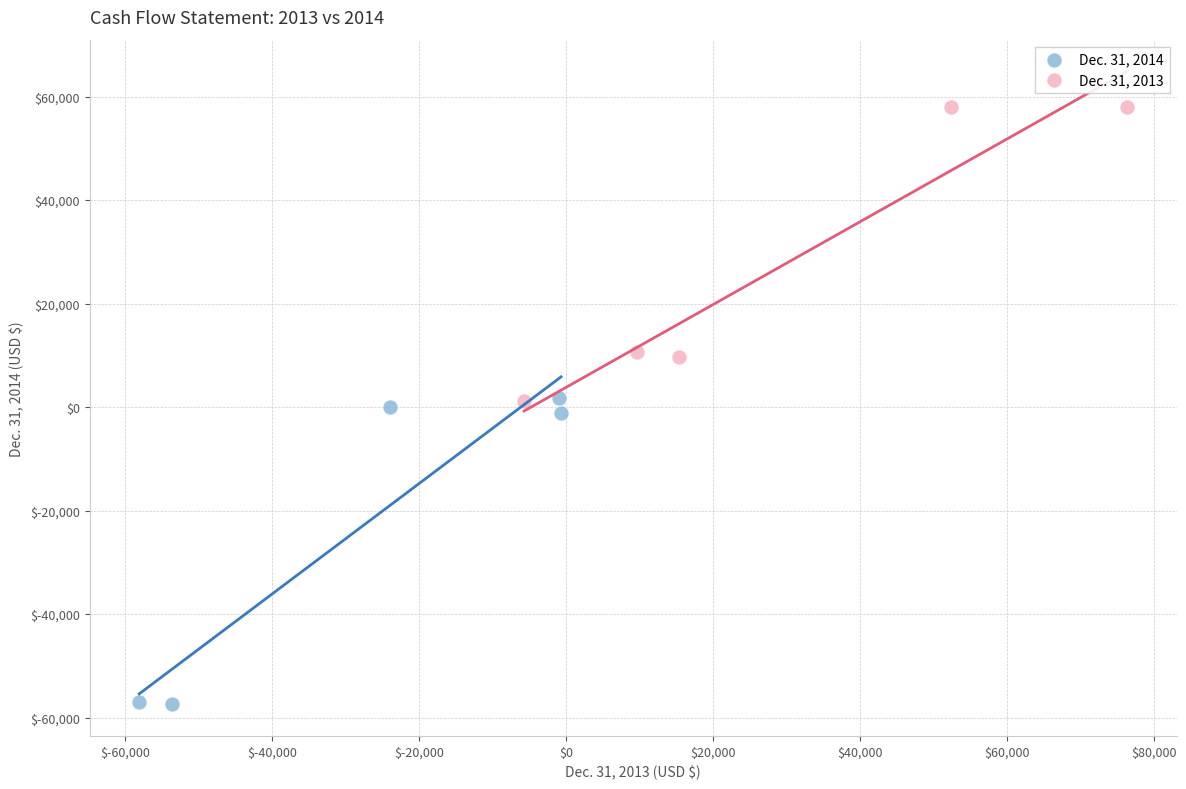

Which series contains the lowest Y value?

Dec. 31, 2014